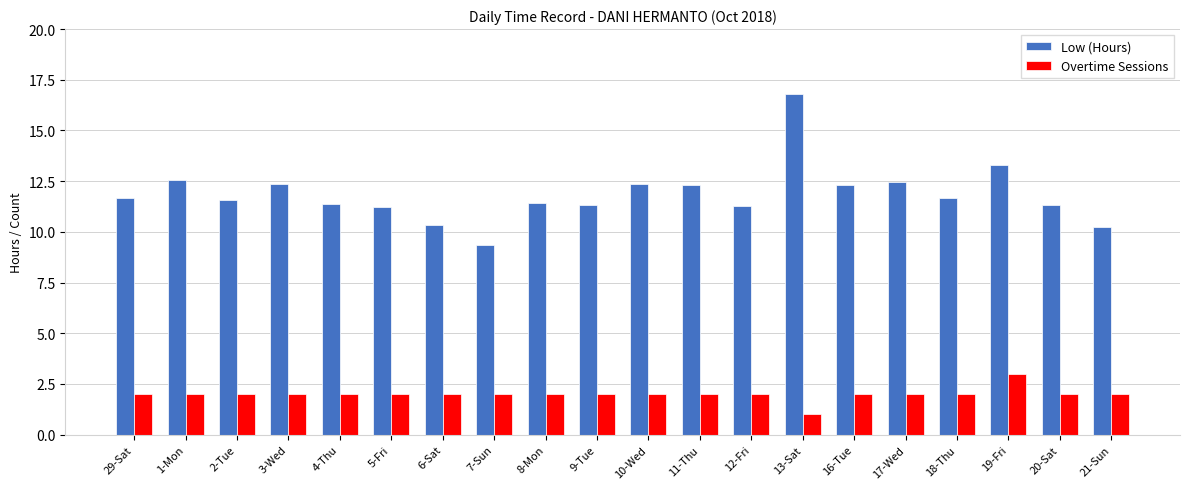

What is the difference between the highest and lowest values at 18-Thu?

9.7